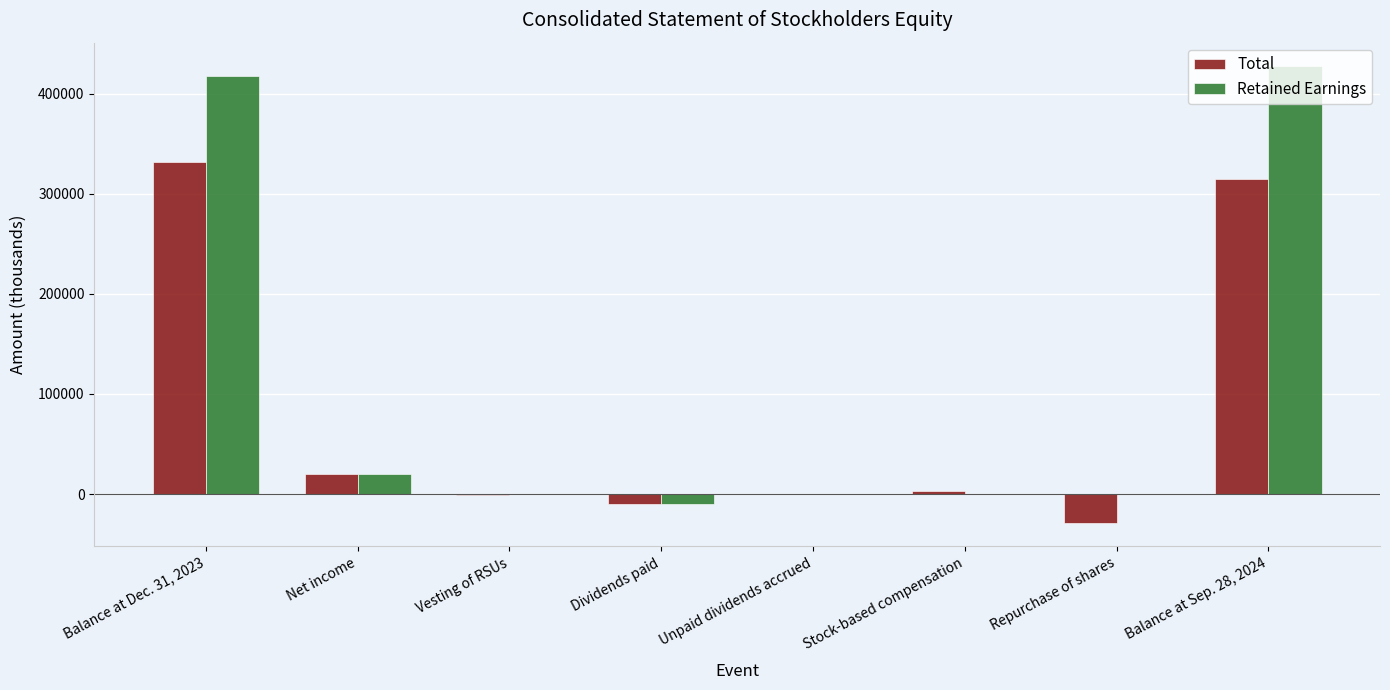

Is it true that Retained Earnings equals 0 at Vesting of RSUs?

True